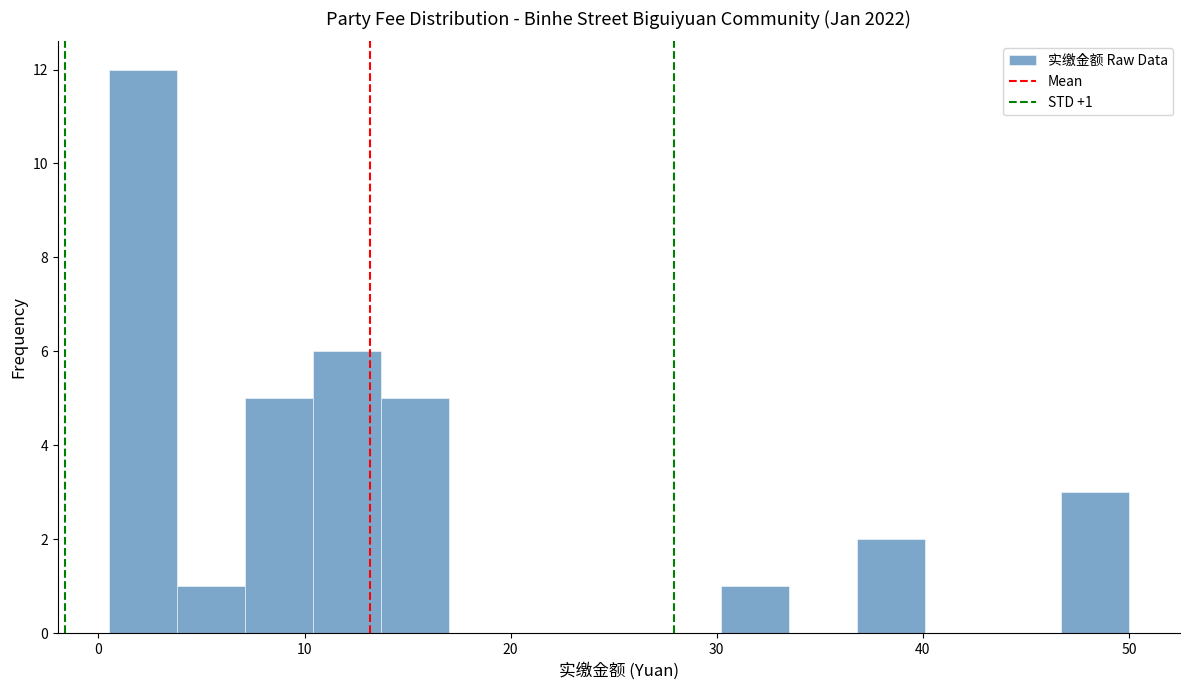

Around what value on the x-axis is the tallest bar? Give the approximate position of its centre, as read against the axis.

2